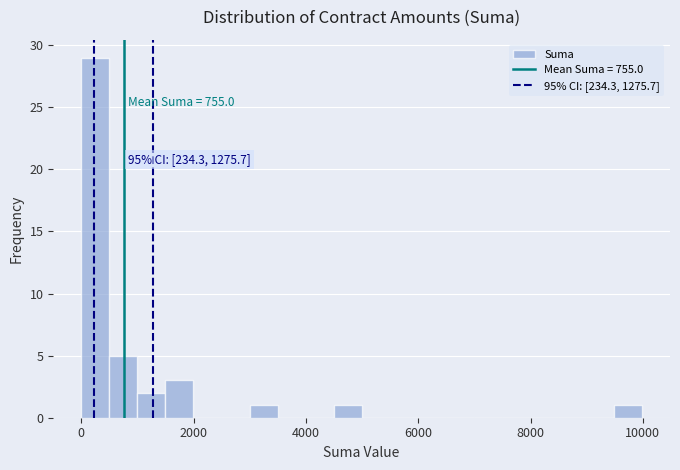

Around what value on the x-axis is the tallest bar? Give the approximate position of its centre, as read against the axis.

200